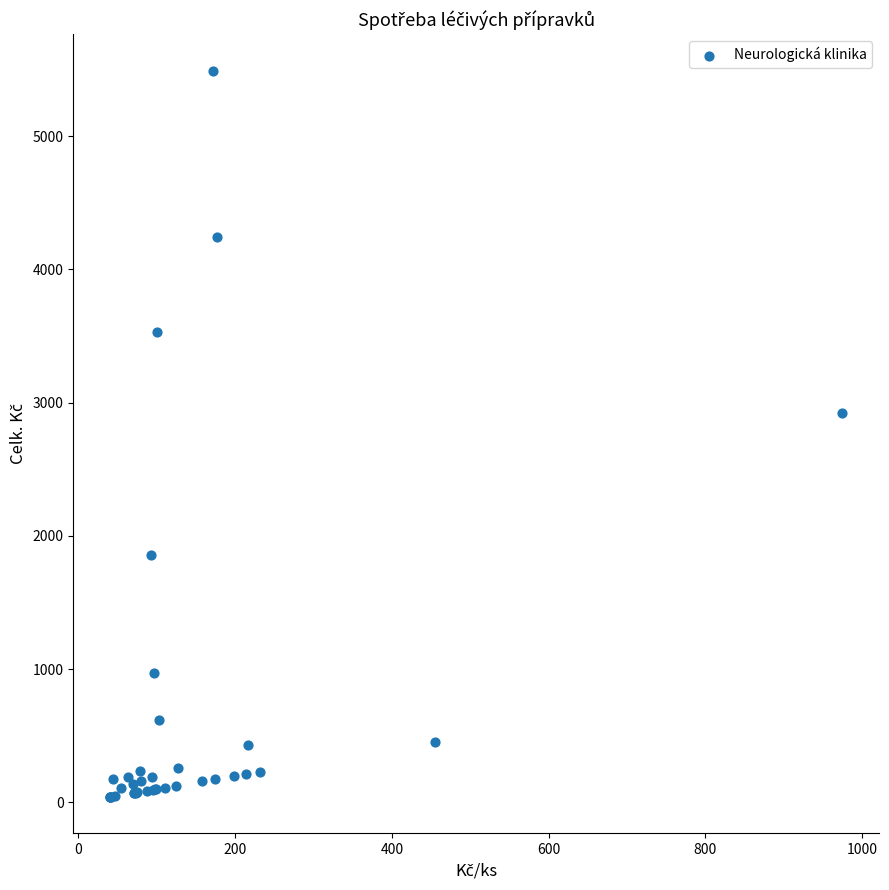

What Y value in the scatter plot is closest to 2765?

2924.2